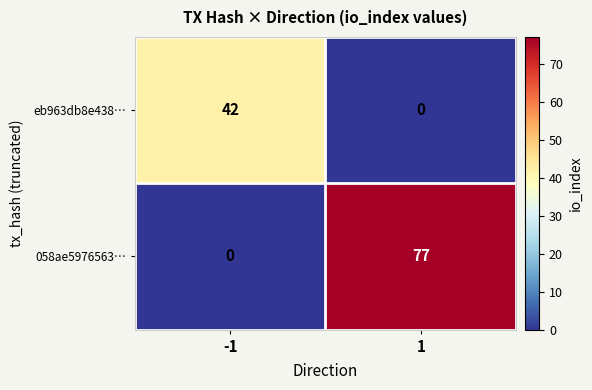

The eb963db8e438… series shows 42 at -1. True or false?

True